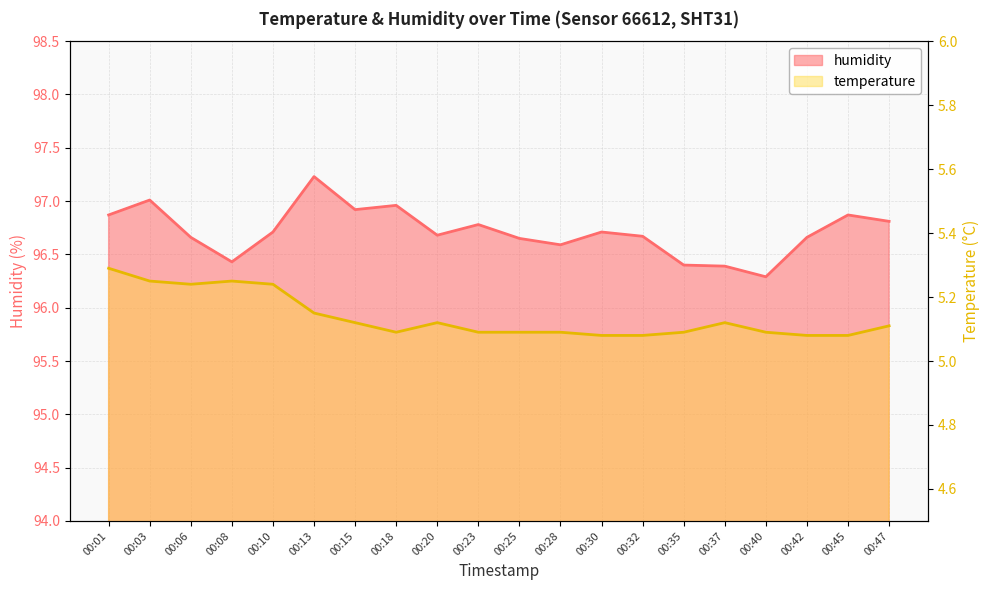

What is the lowest value of the humidity series?

96.3